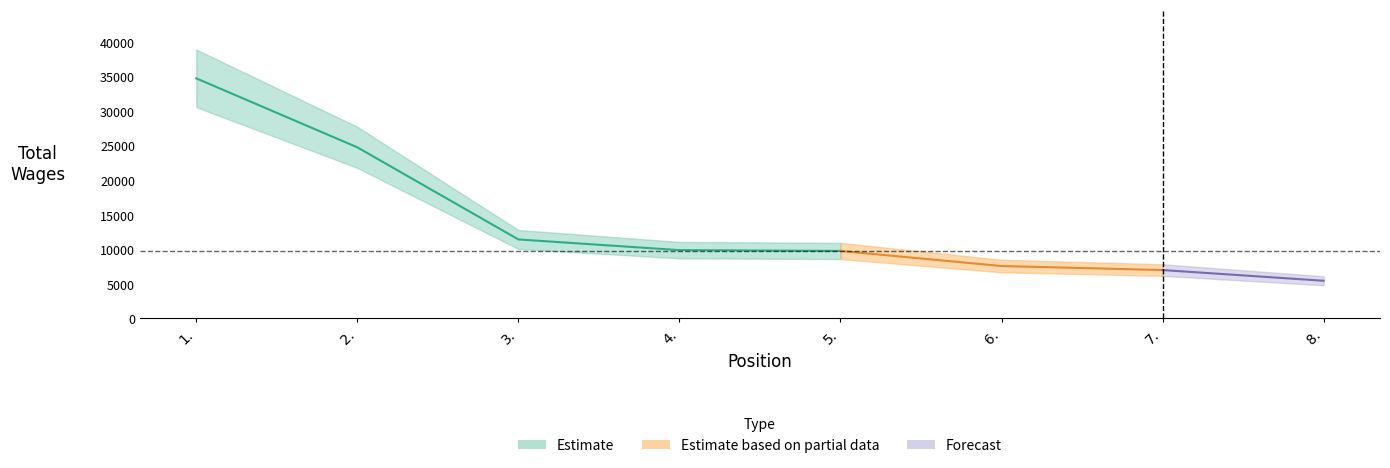

Is this an area chart (filled region under the line)?

No